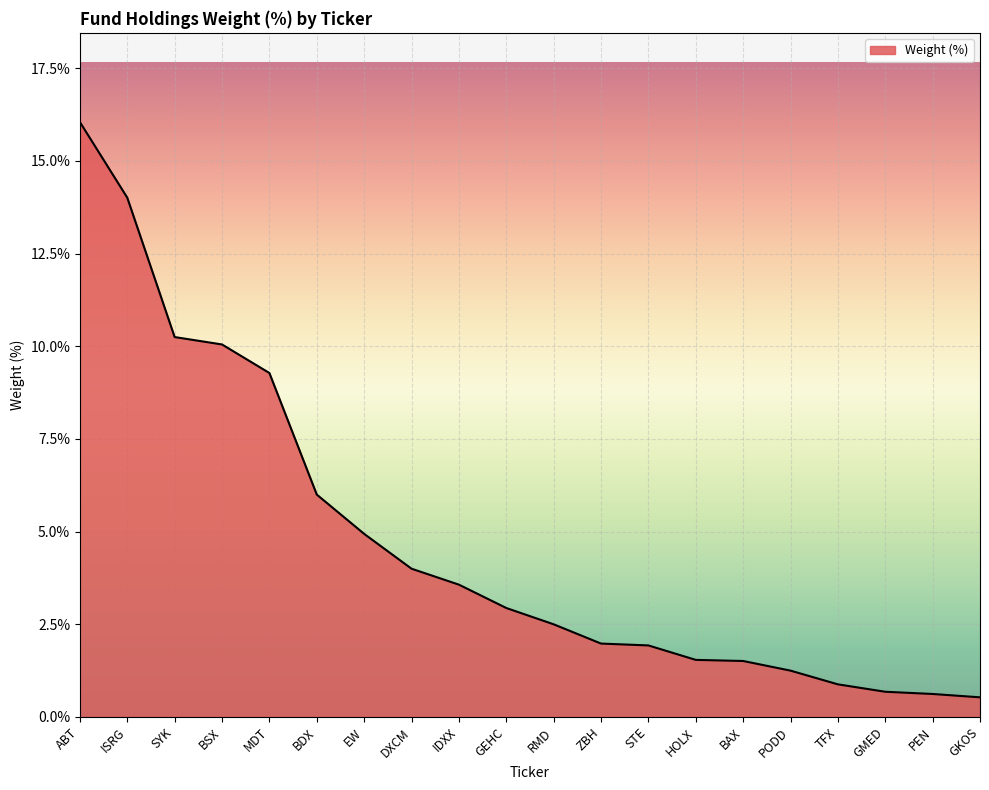

Which has a higher value, ZBH or IDXX?

IDXX